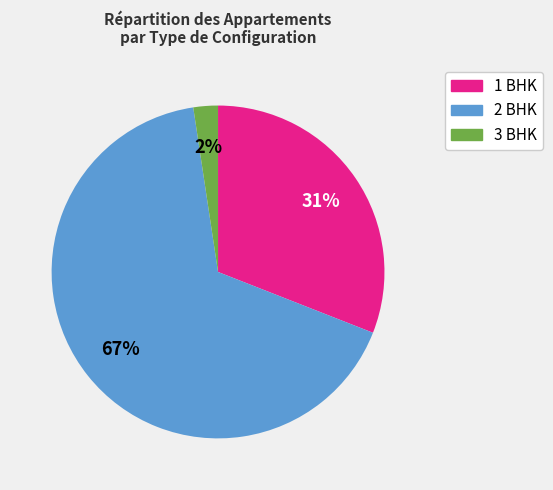

To the nearest percent, what is the average slice percentage?

33%